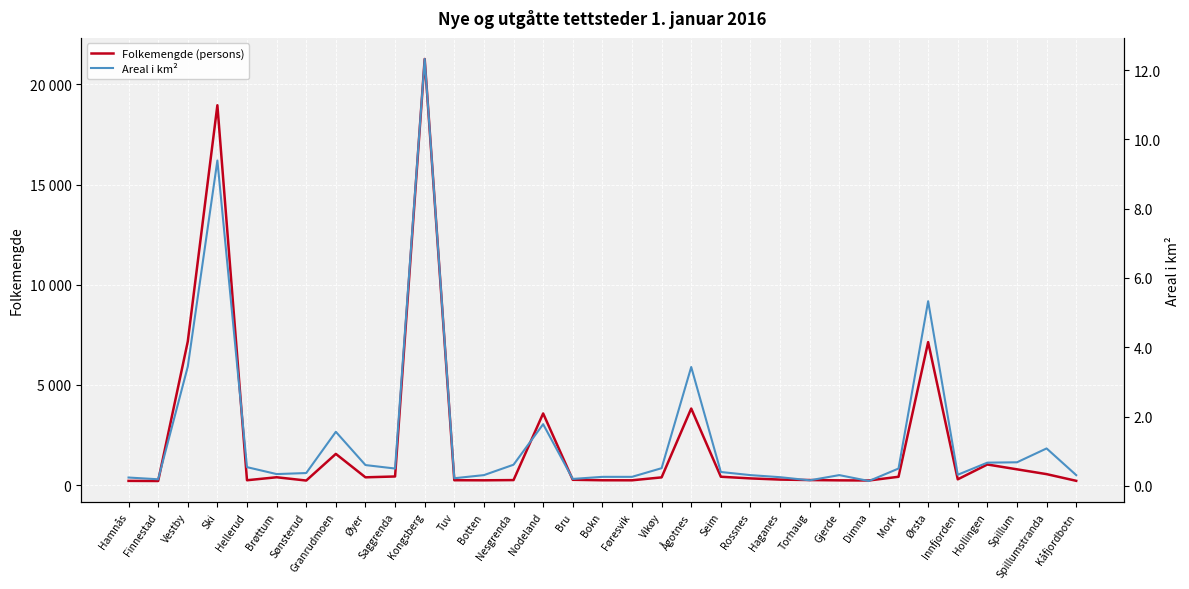

What is the sum of the Areal i km² values at Spillumstranda and Brøttum?

1.4